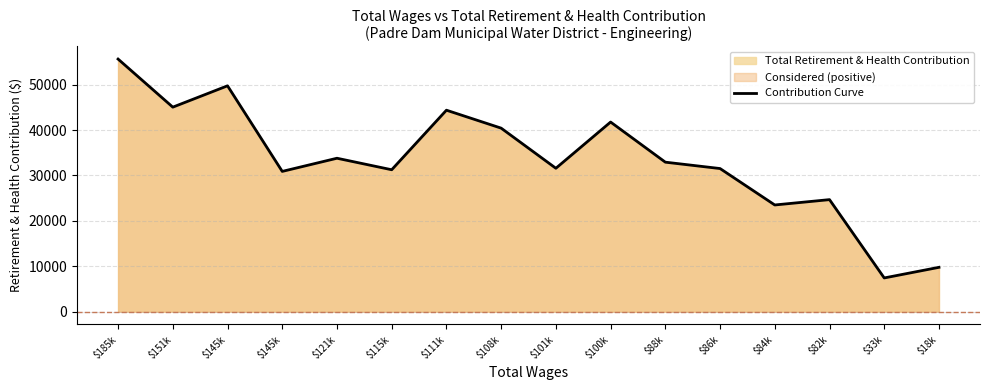

What is the greatest value displayed?

55636